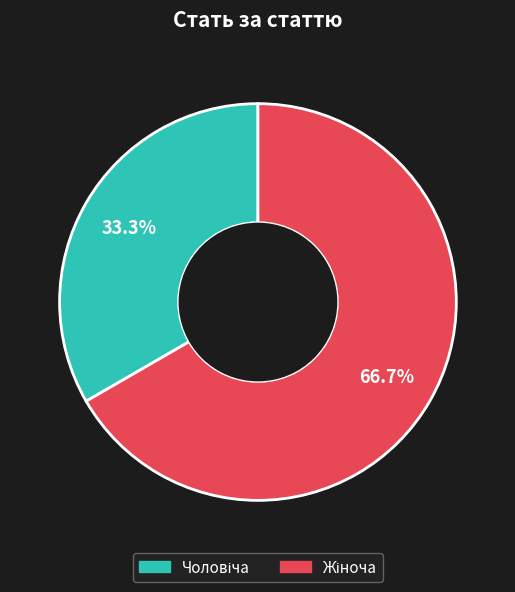

Is there a majority slice in this chart?

Yes